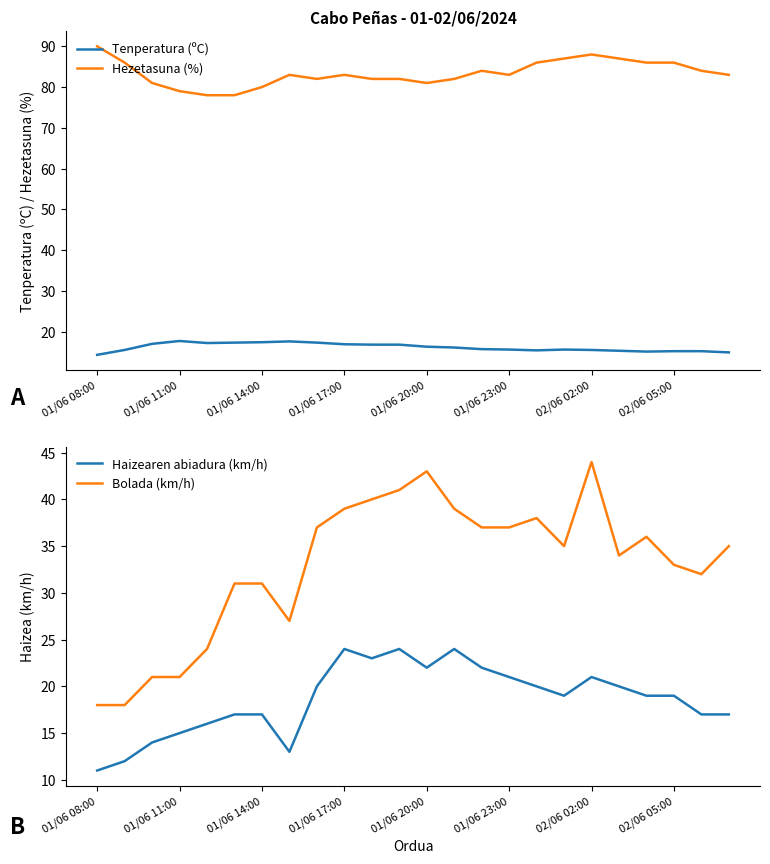

What is the minimum value for Hezetasuna (%)?

78.0